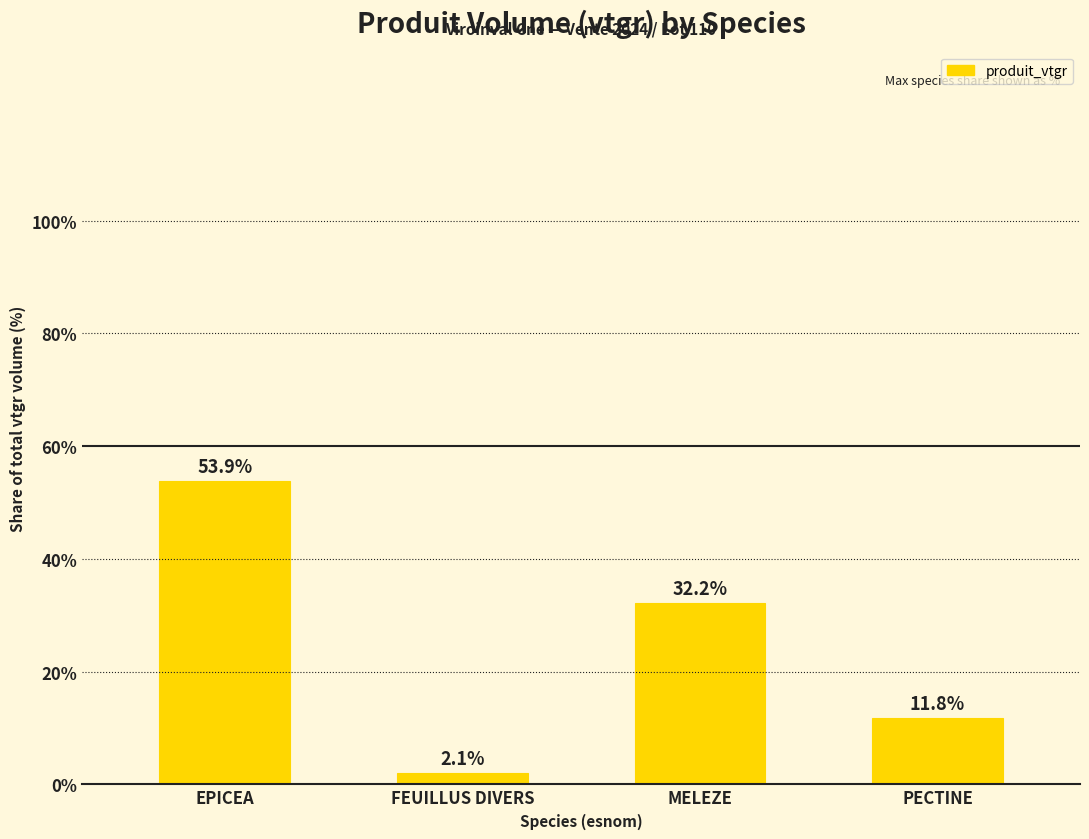

Rank the categories by value from highest to lowest.

EPICEA, MELEZE, PECTINE, FEUILLUS DIVERS